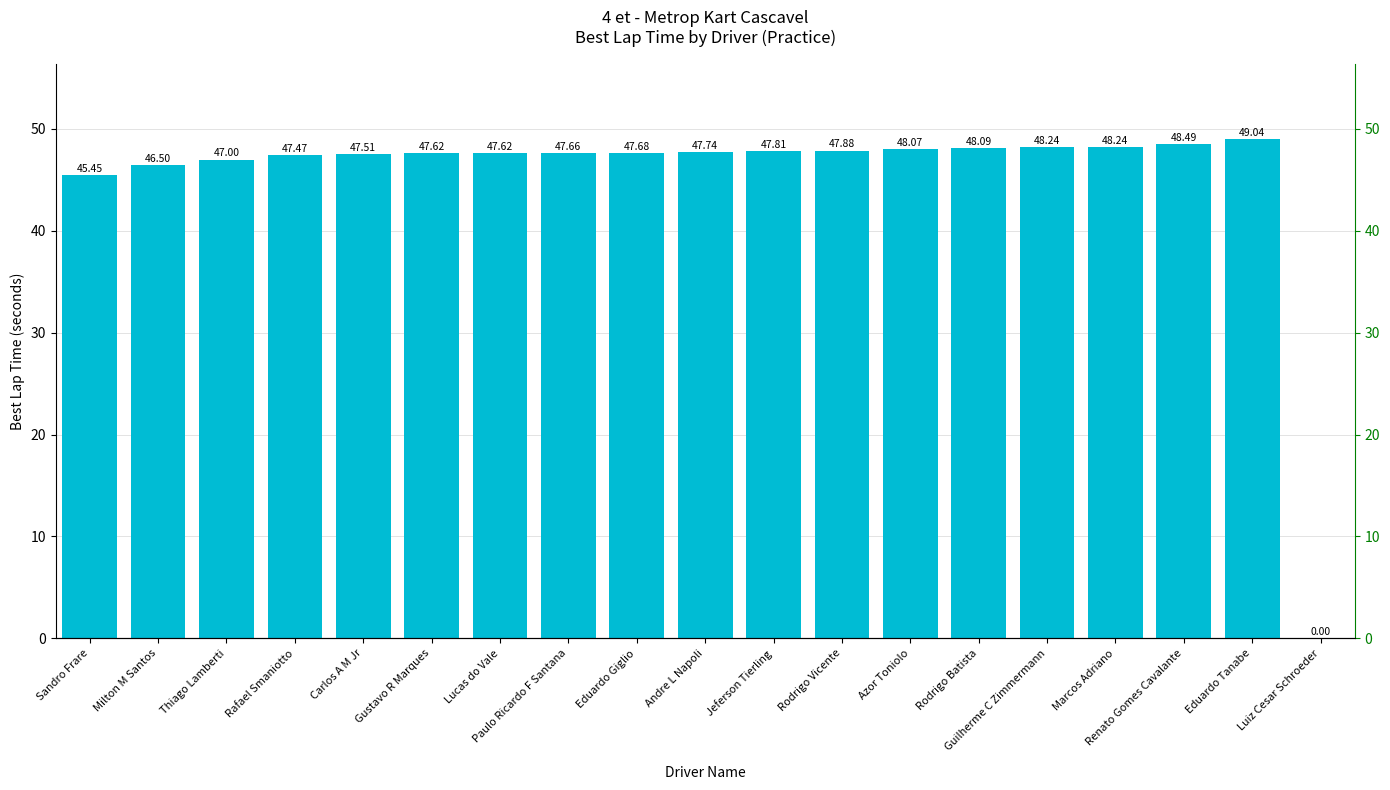

What is the greatest value displayed?

49.0